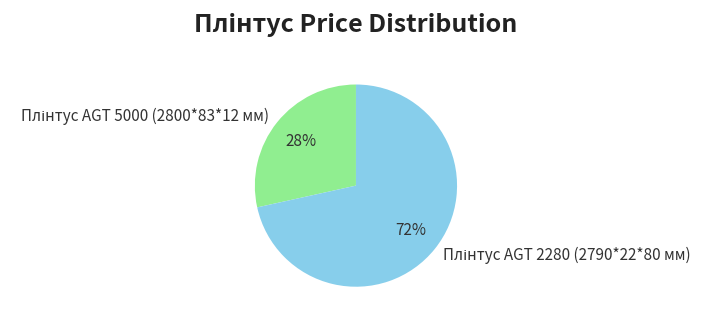

How many segments does this pie chart have?

2